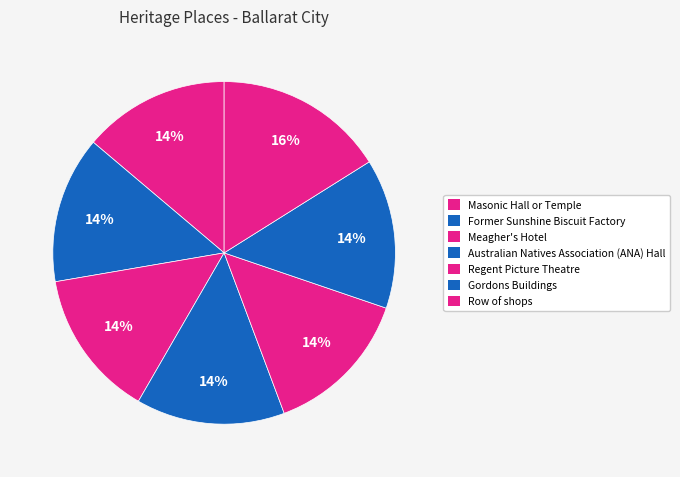

What percentage is the Regent Picture Theatre slice, to the nearest percent?

14%